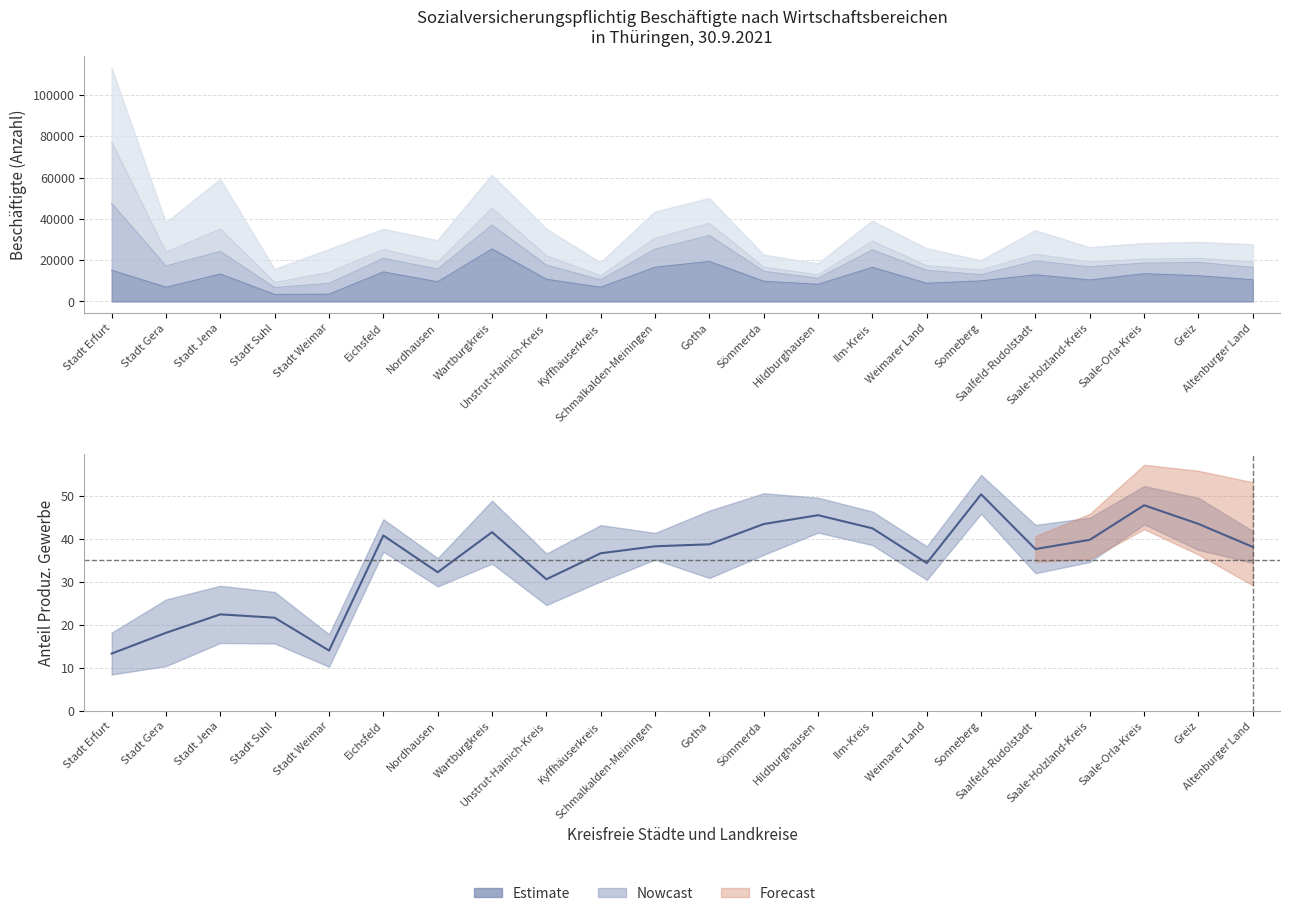

What is the sum of all values?

772.7